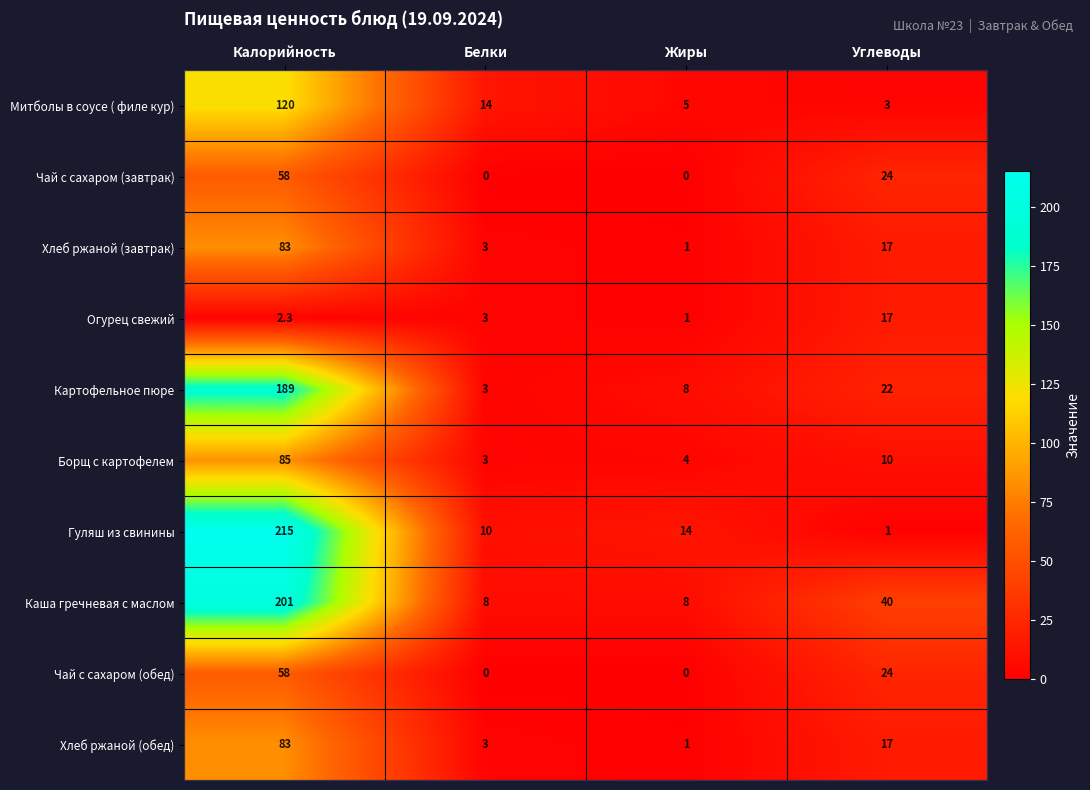

Is it true that Чай с сахаром (завтрак) equals 0.0 at Белки?

True